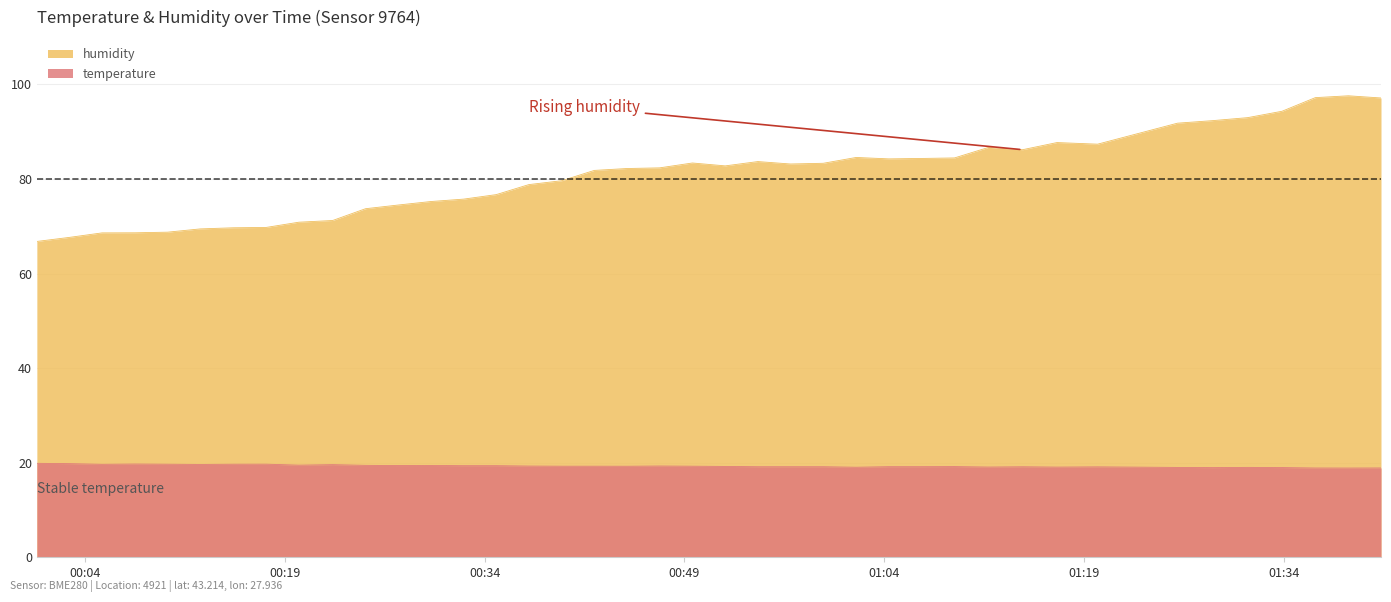

Where is the first local minimum for humidity?

2023-05-22T00:52:04